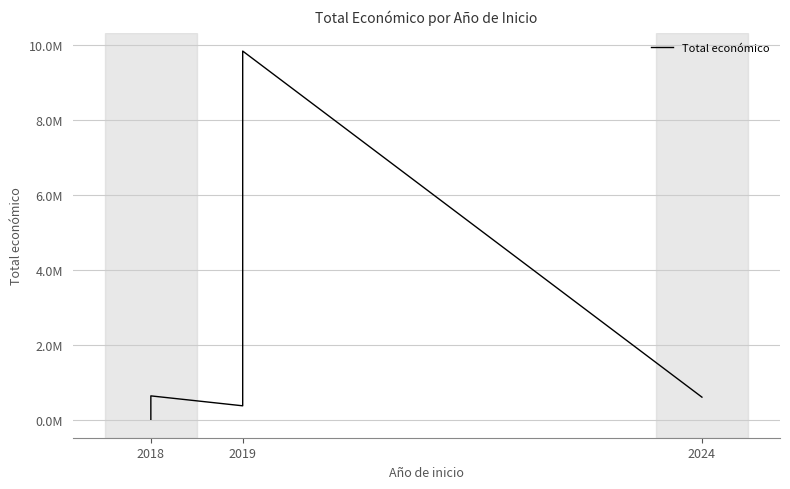

What is the approximate value at 2018, to the nearest 10?

19480